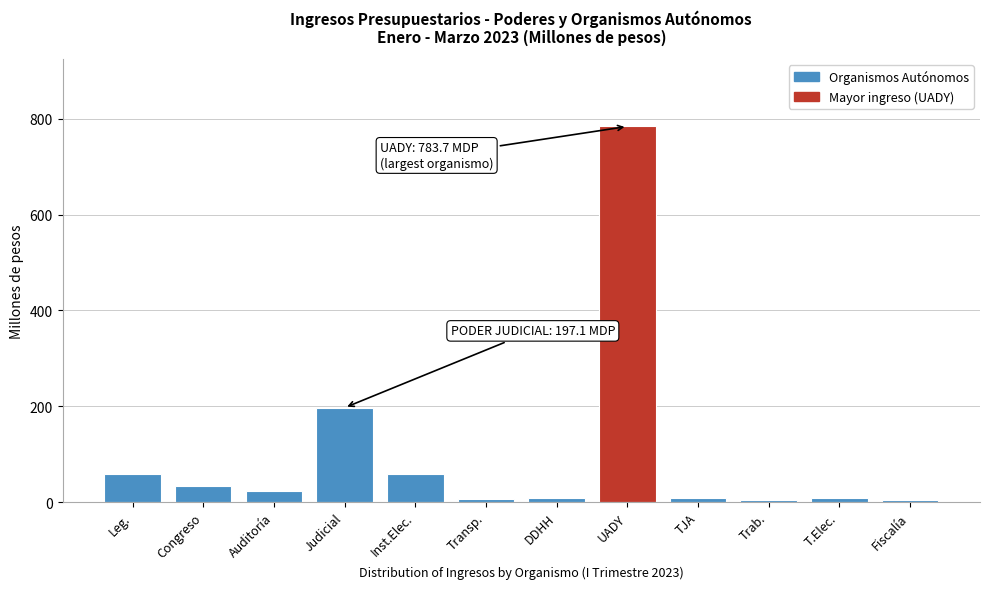

The chart shows a value of 24.4 at Inst.Elec.. True or false?

False